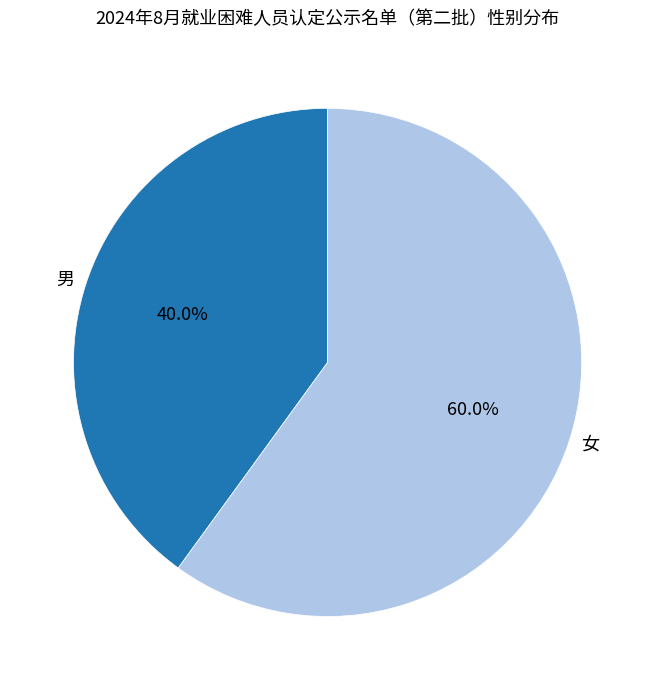

Between 男 and 女, which is larger?

女